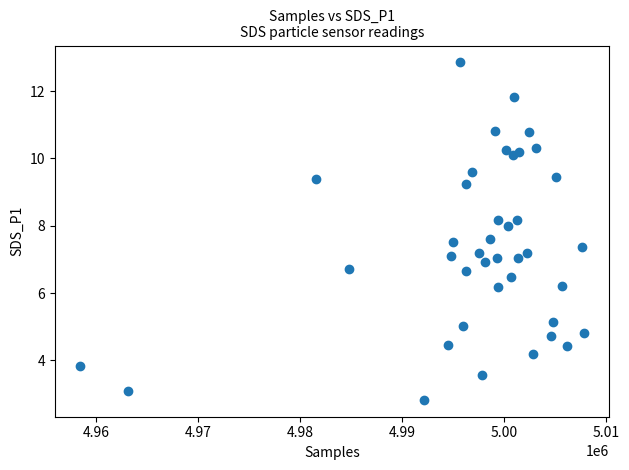

What is the range of Y values (max minus min)?

10.0